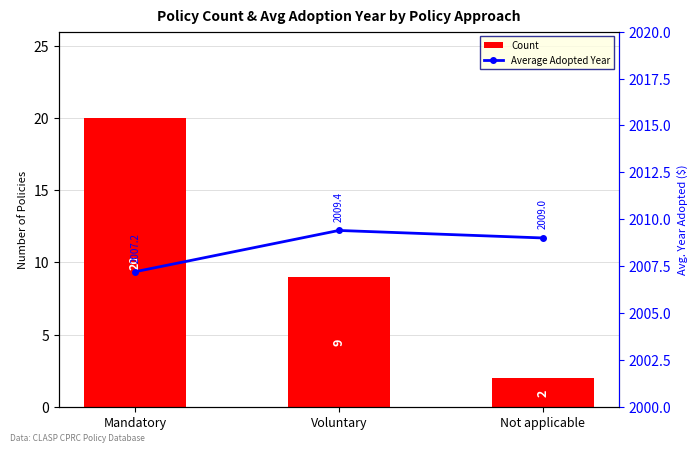

The value of Average Adopted Year at Mandatory is 667.2. True or false?

False